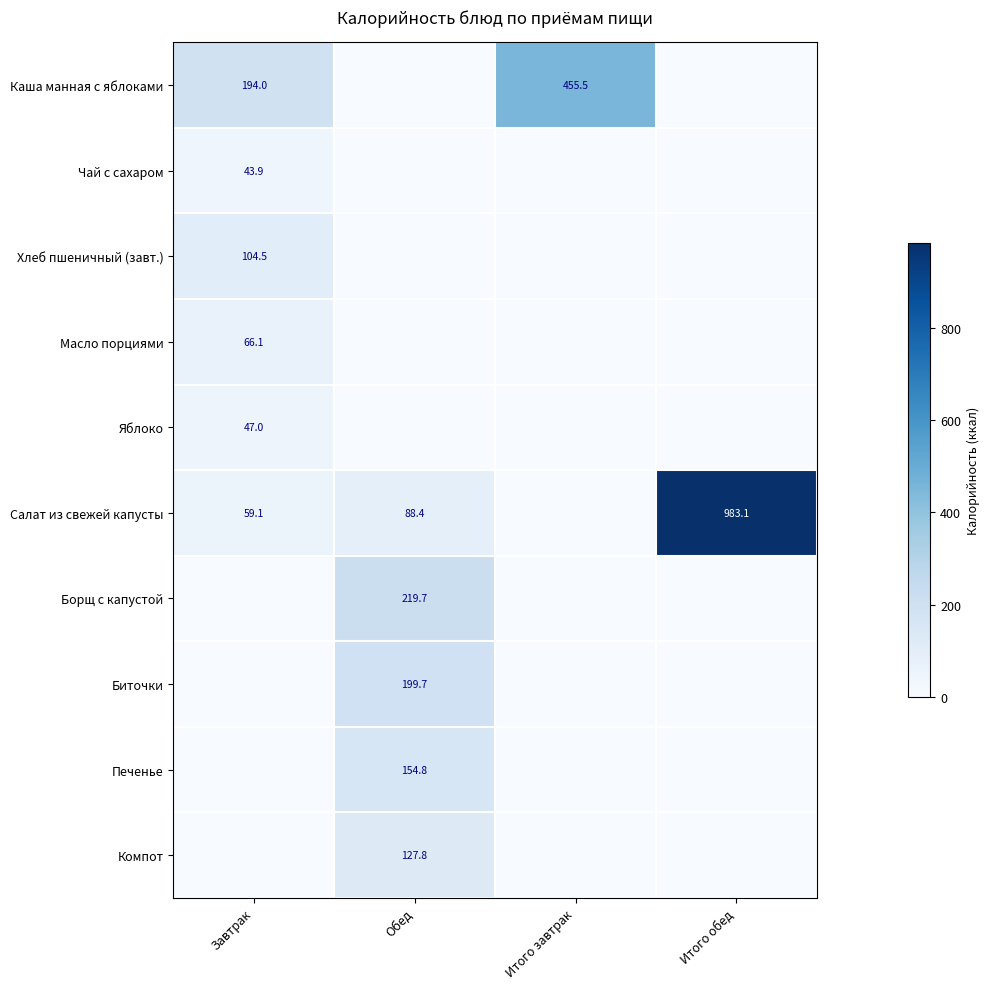

True or false: Борщ с капустой has a value of 219.7 at Обед.

True